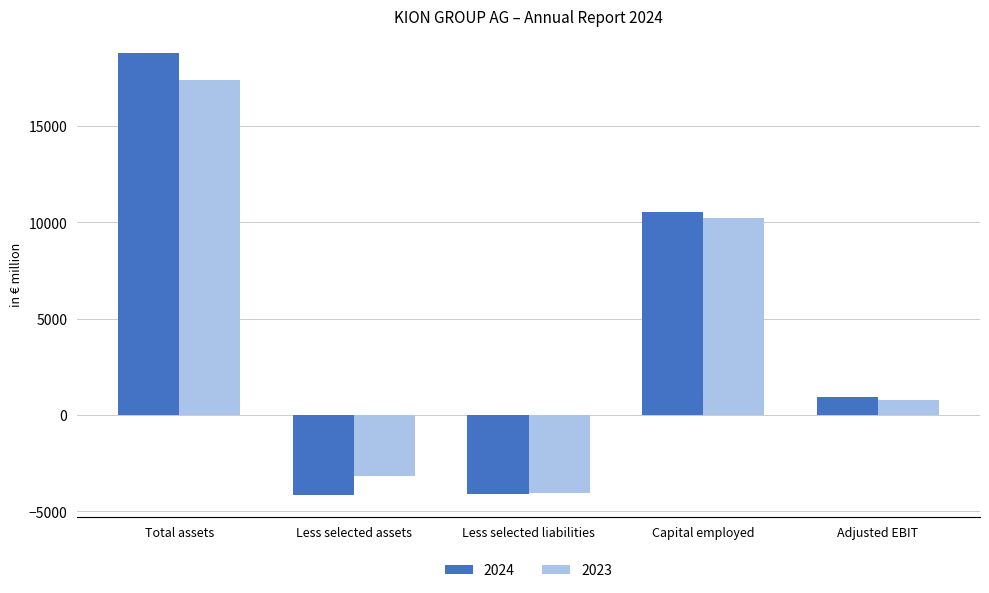

The value of 2024 at Total assets is 11848.2. True or false?

False